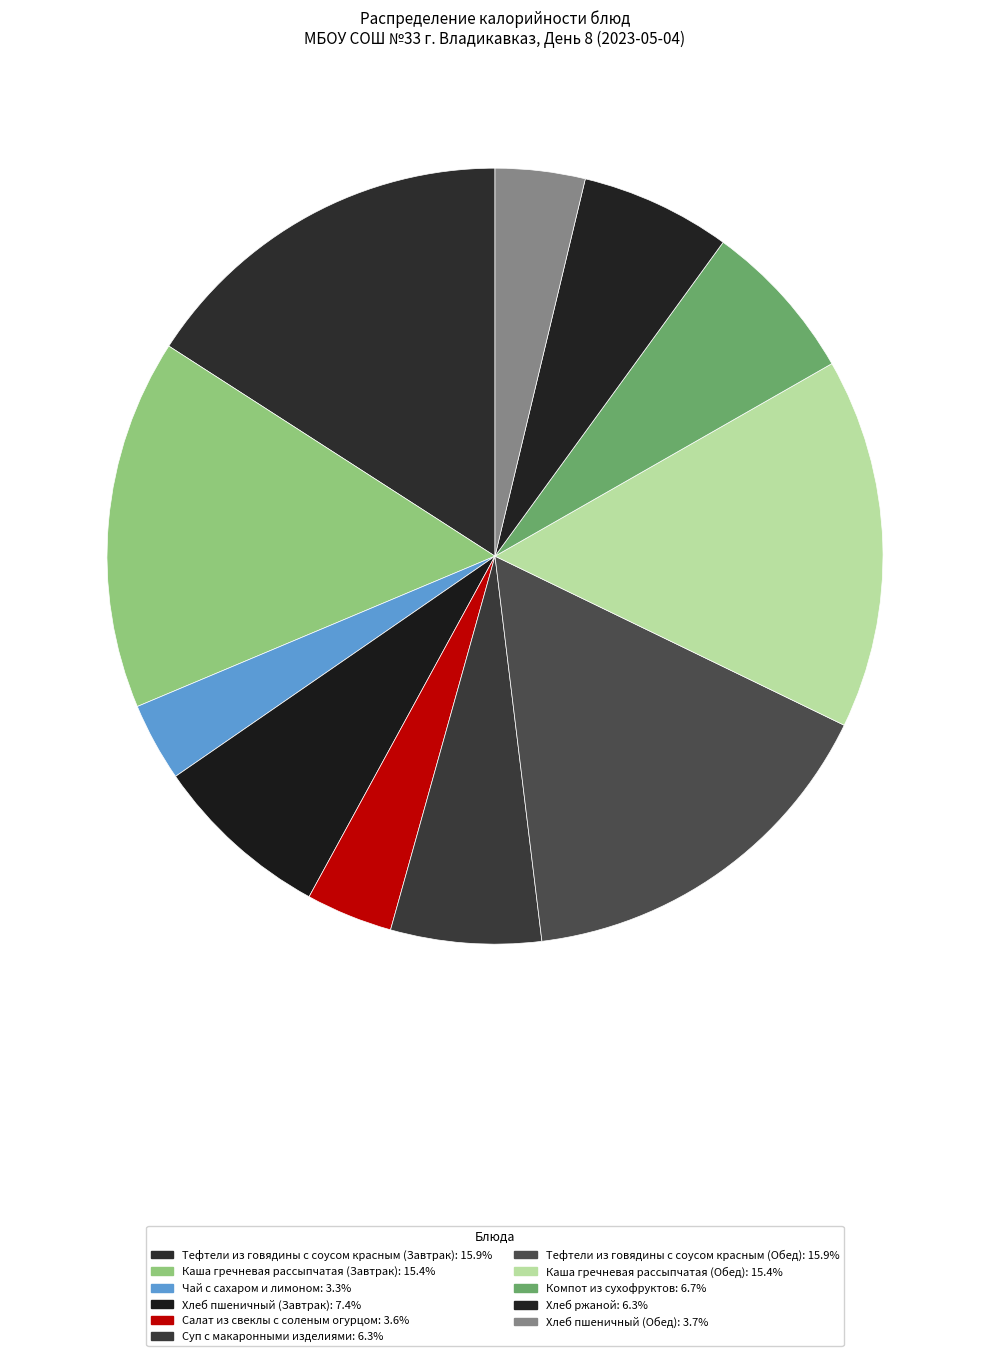

Count the number of slices in the pie.

11